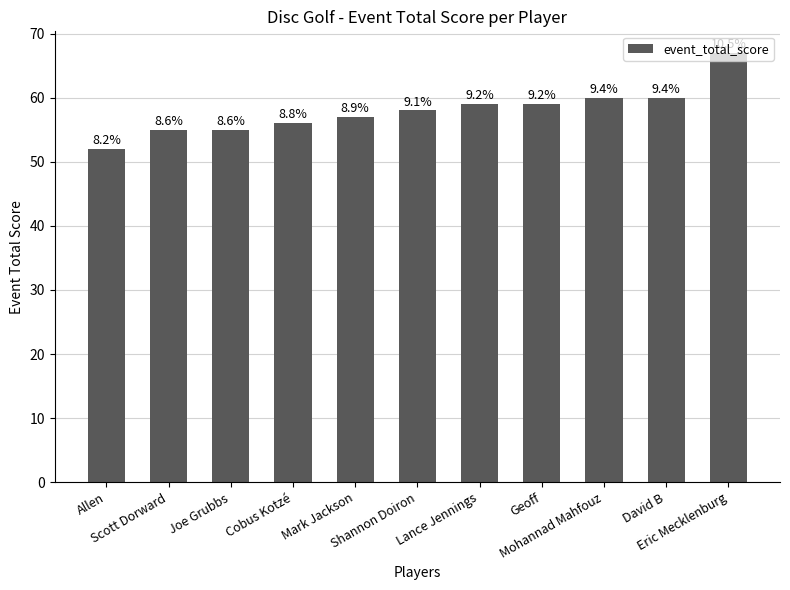

What is the ratio of the value at Scott Dorward to the value at Allen?

1.1